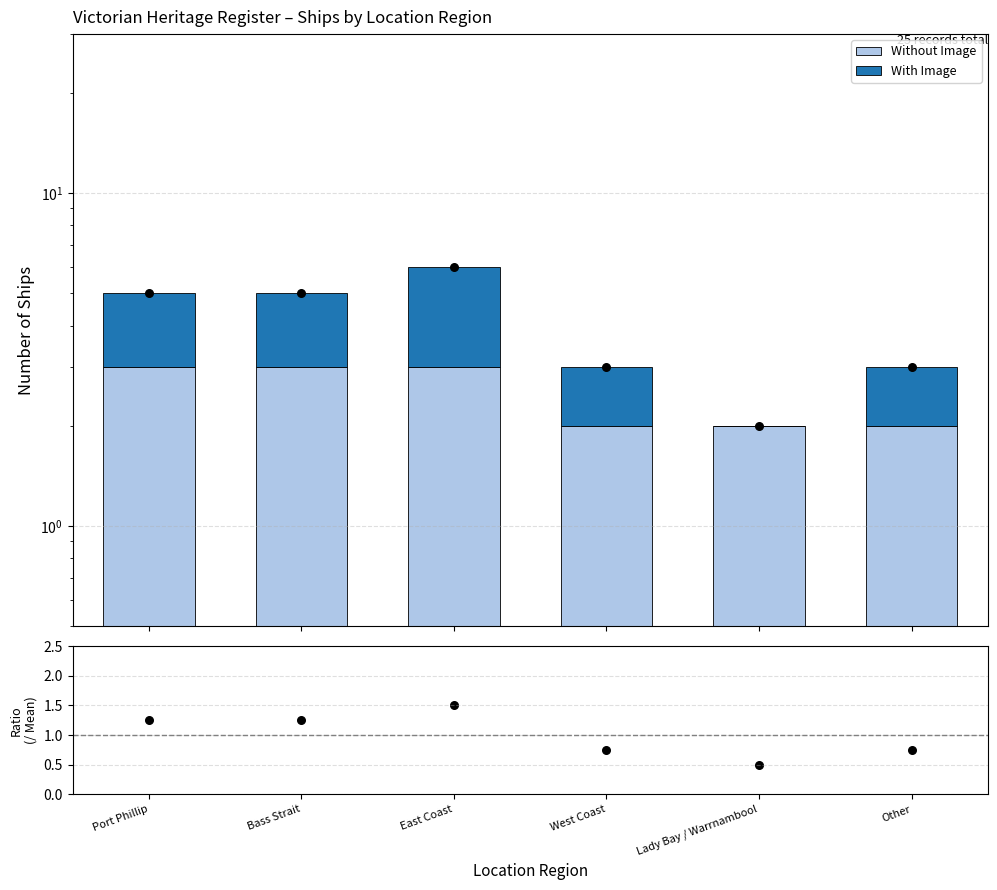

Which series contains the highest Y value?

Without Image